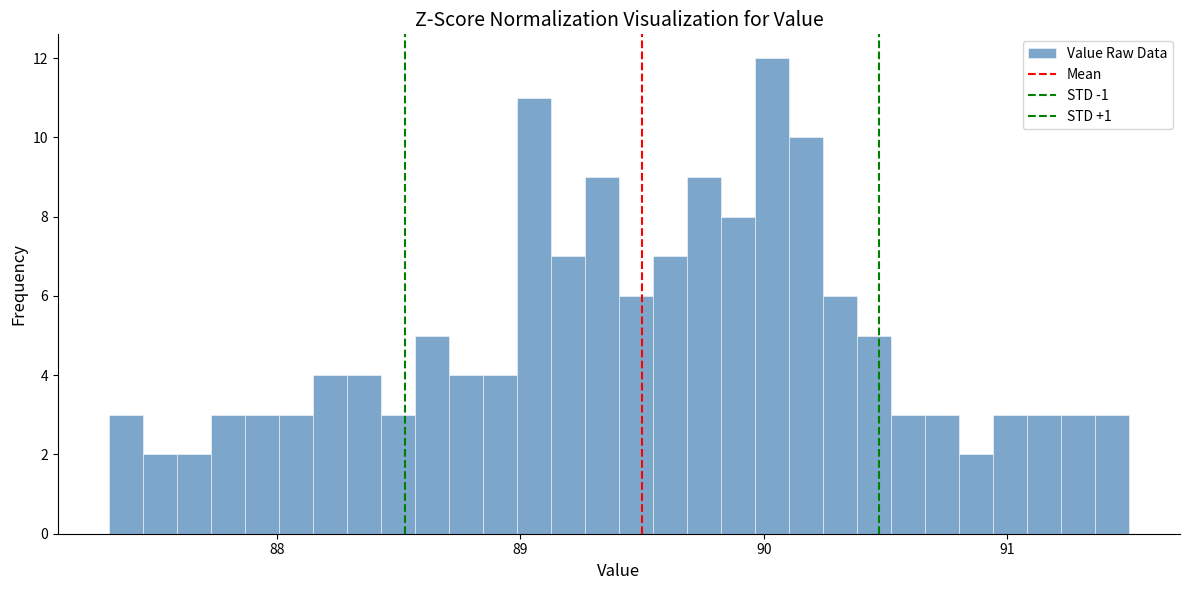

Read against the x-axis, roughly where is the centre of the tallest bar?

90.0